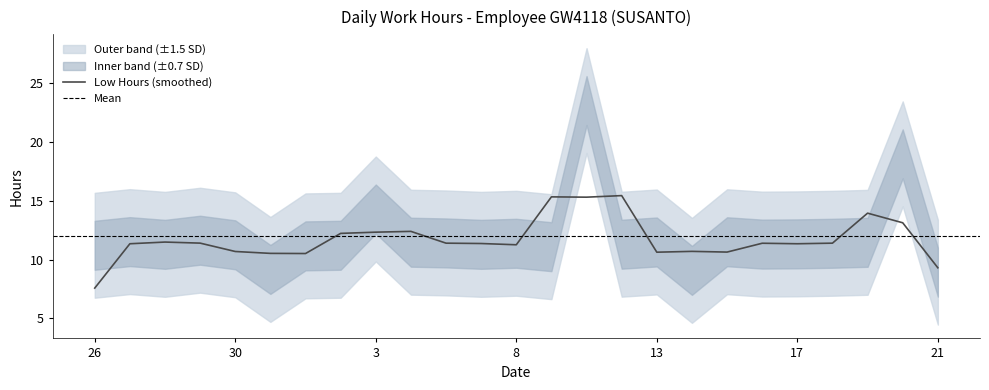

The chart shows a value of 5.0 at 10. True or false?

False